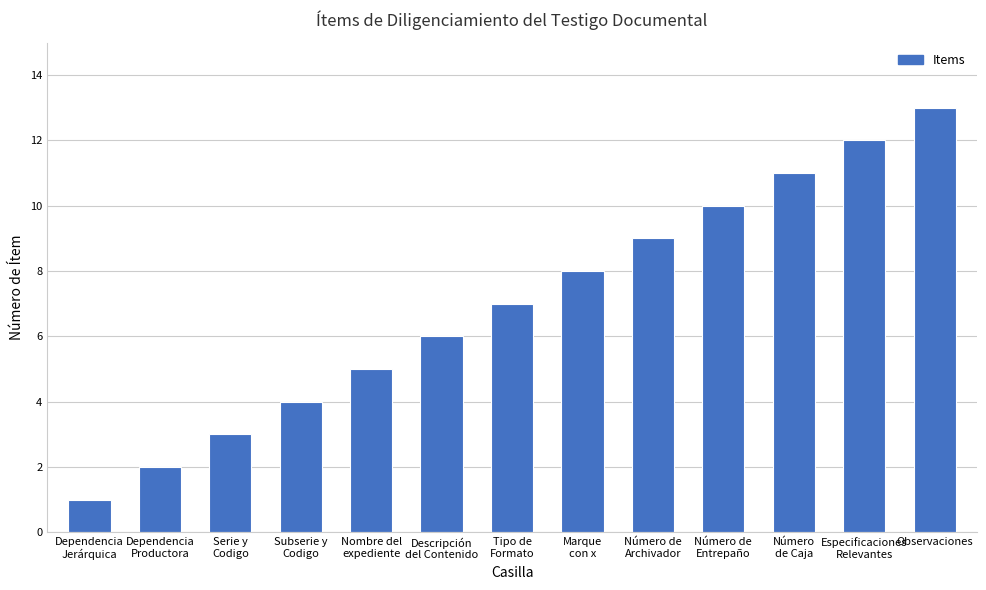

What is the difference between the maximum and minimum values?

12